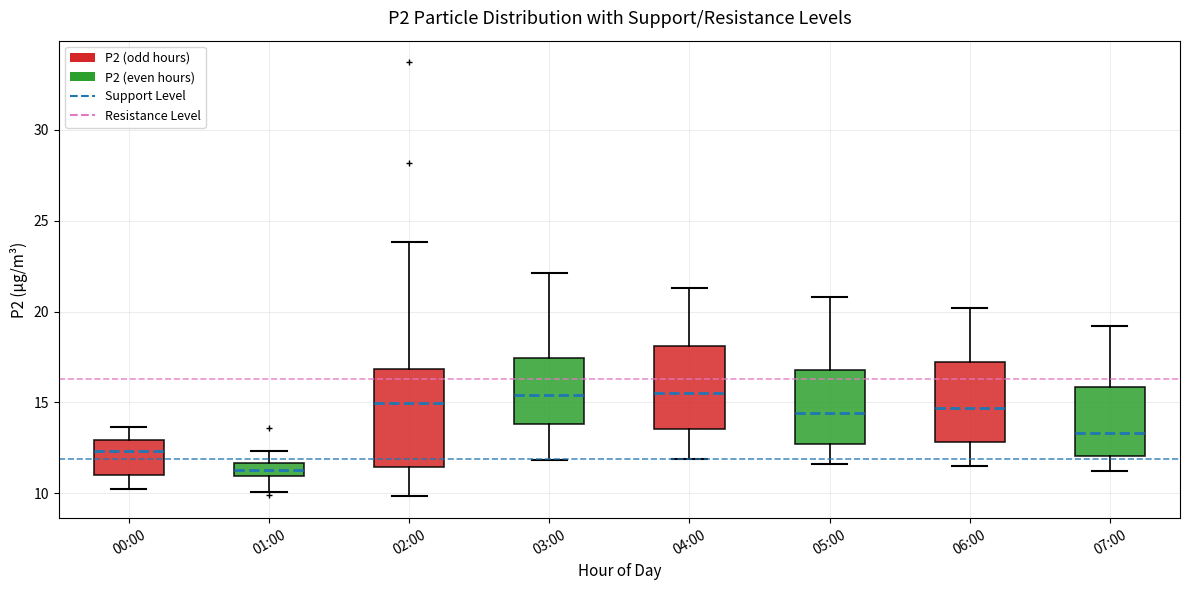

Where is the upper edge of the box for 03:00 on the y-axis? The values are not printed on the chart, so give them approximately, as read against the axis.

17.5